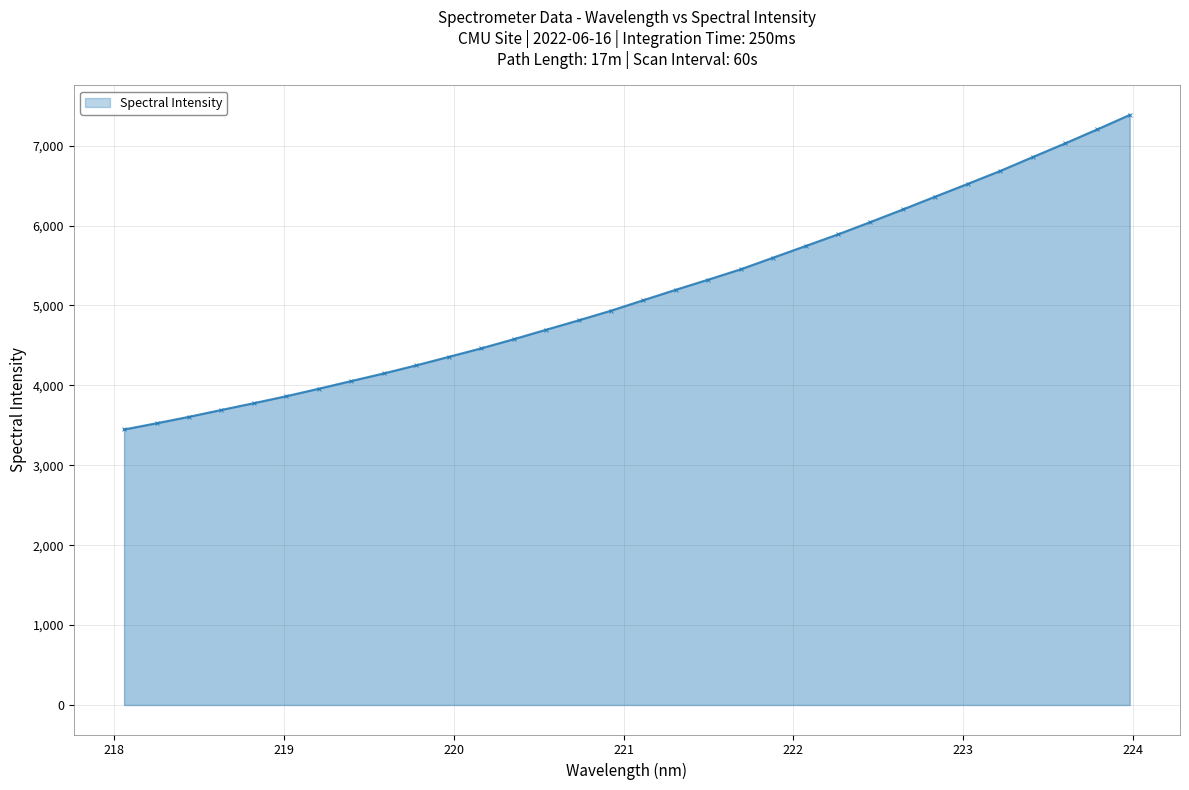

What is the value of the 15th point from the left?

4813.3